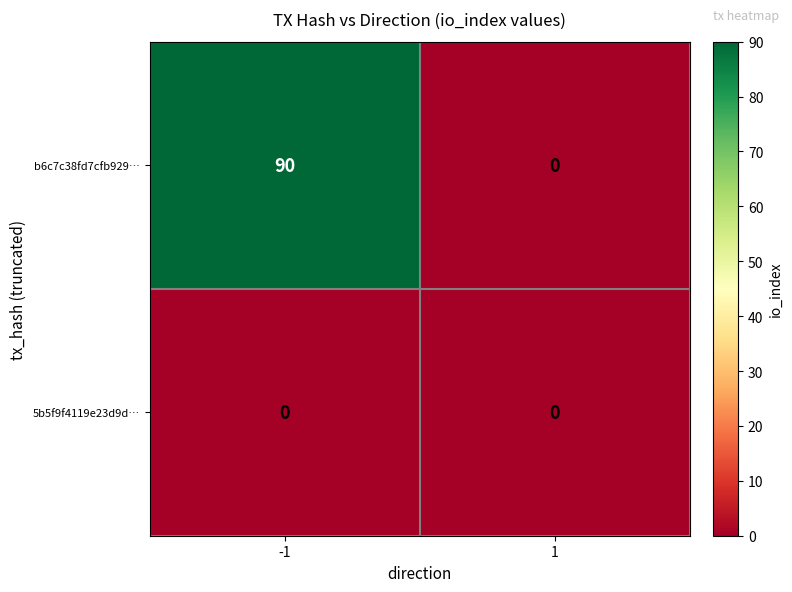

Count the number of data series in this chart.

2